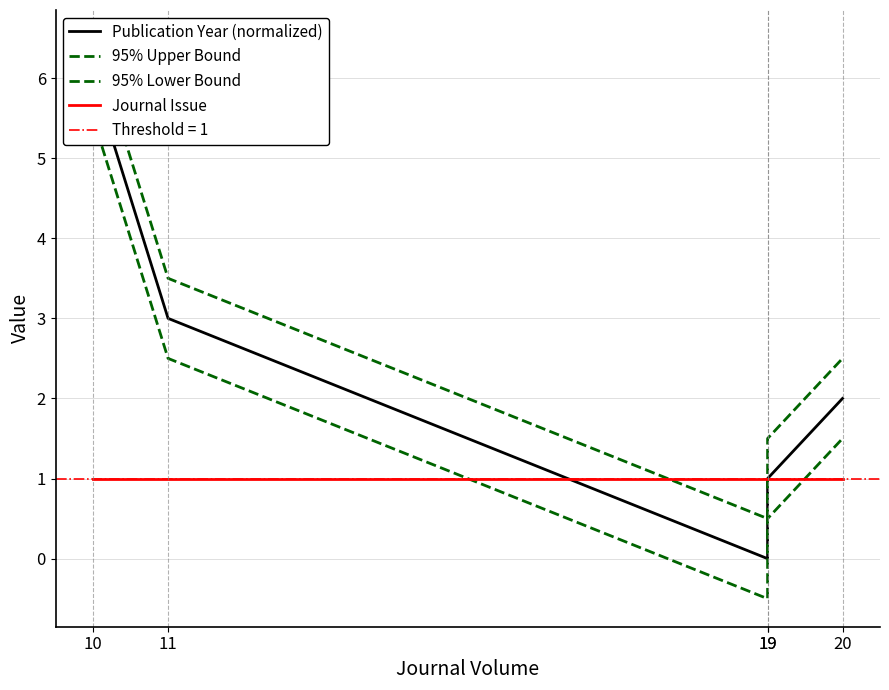

What is the difference between the maximum and minimum values in the 95% Upper Bound series?

6.0